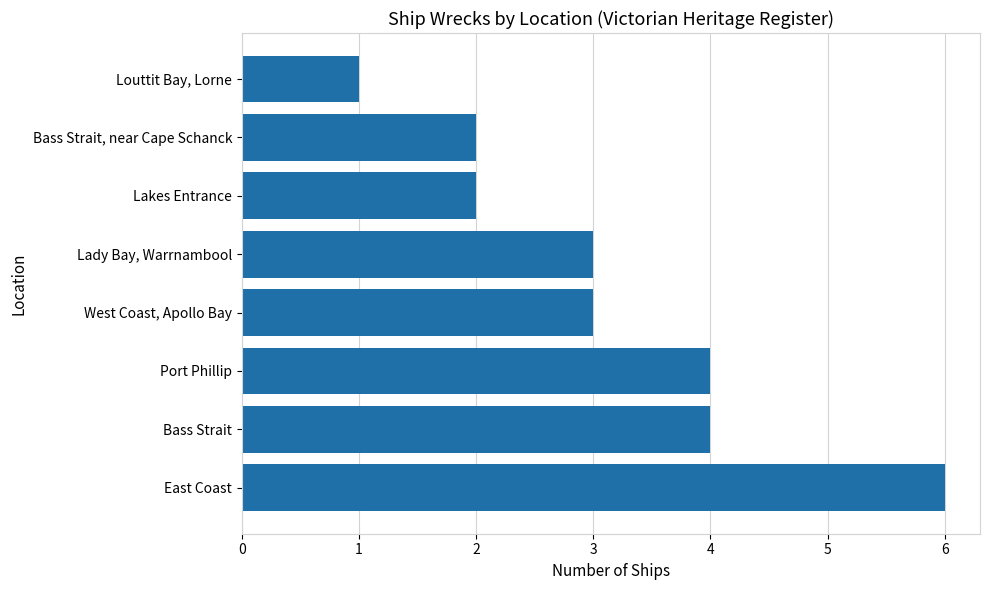

What is the difference between the second highest and second lowest values?

2